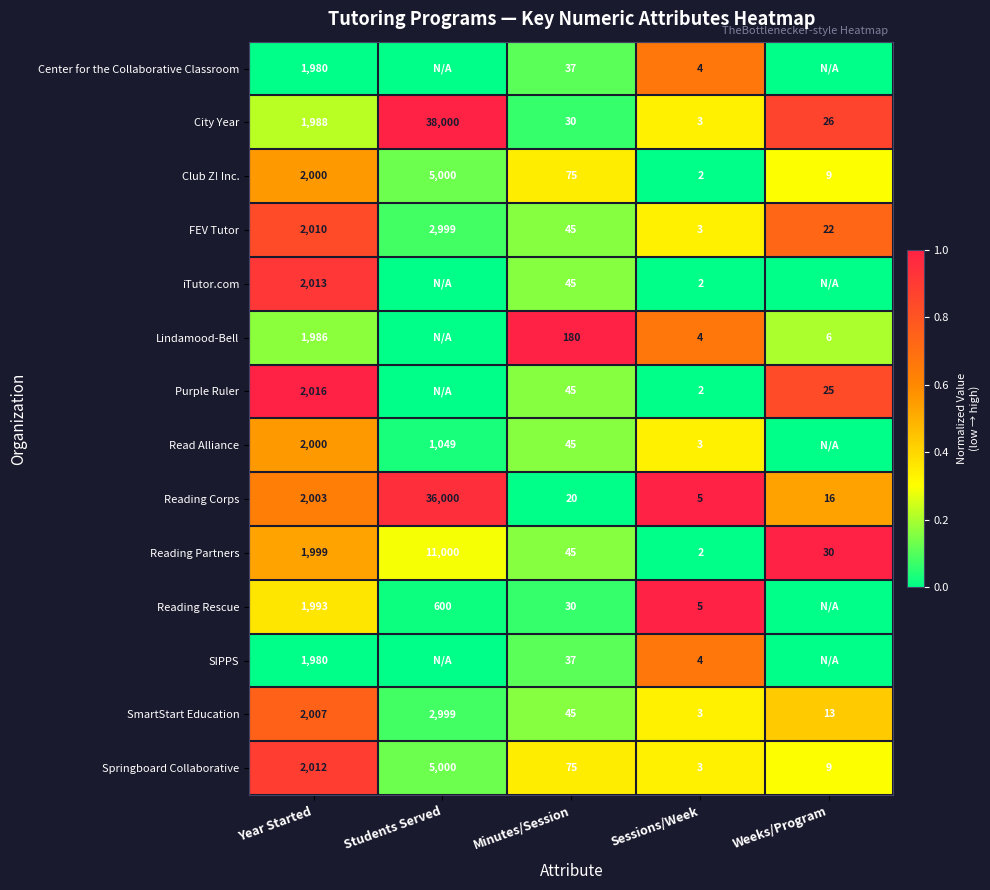

Which series changed the most between Year Started and Minutes/Session?

Reading Corps